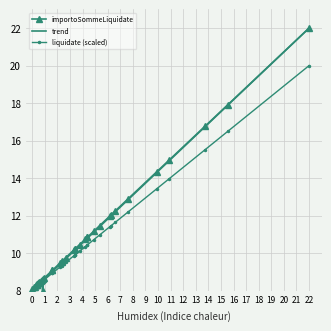

What is the maximum value for trend?

22.0